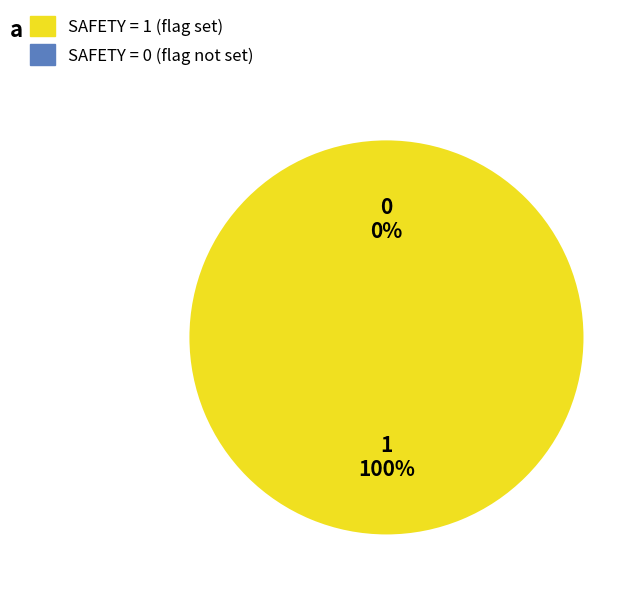

Combined, what portion of the pie is E23039CF-710E-4C2B-BA96-29F19CE56C8B and 023B9446-CB92-48E3-BCCC-453FA5A2E089?

100.0%